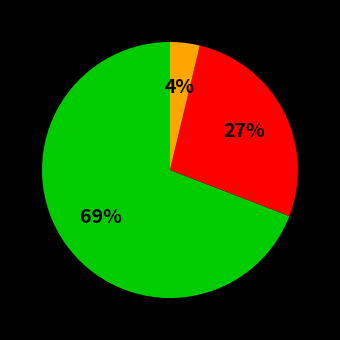

Is there any slice that represents more than half of the pie?

Yes